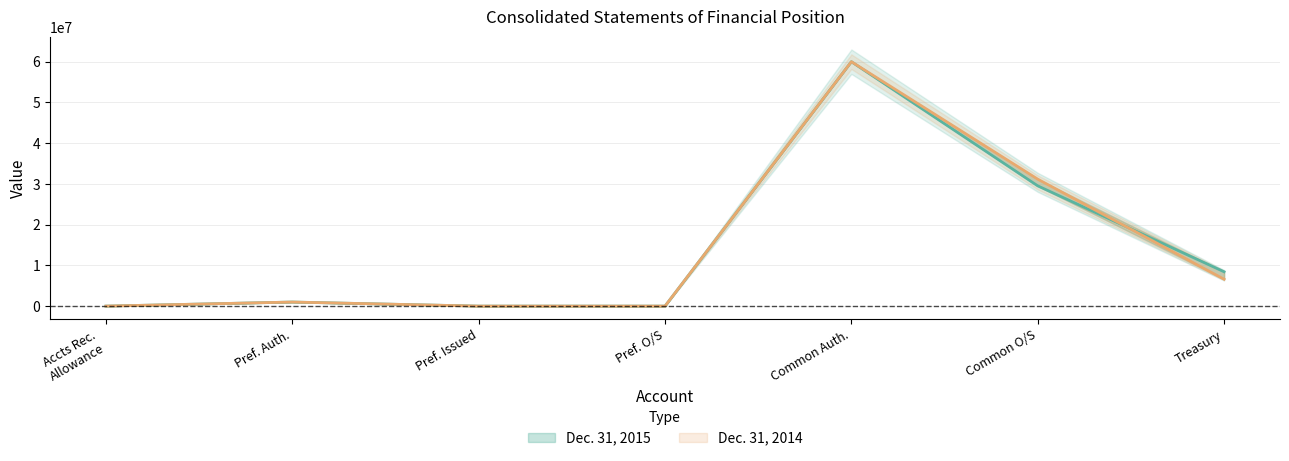

Which series has the widest spread of values?

Dec. 31, 2015